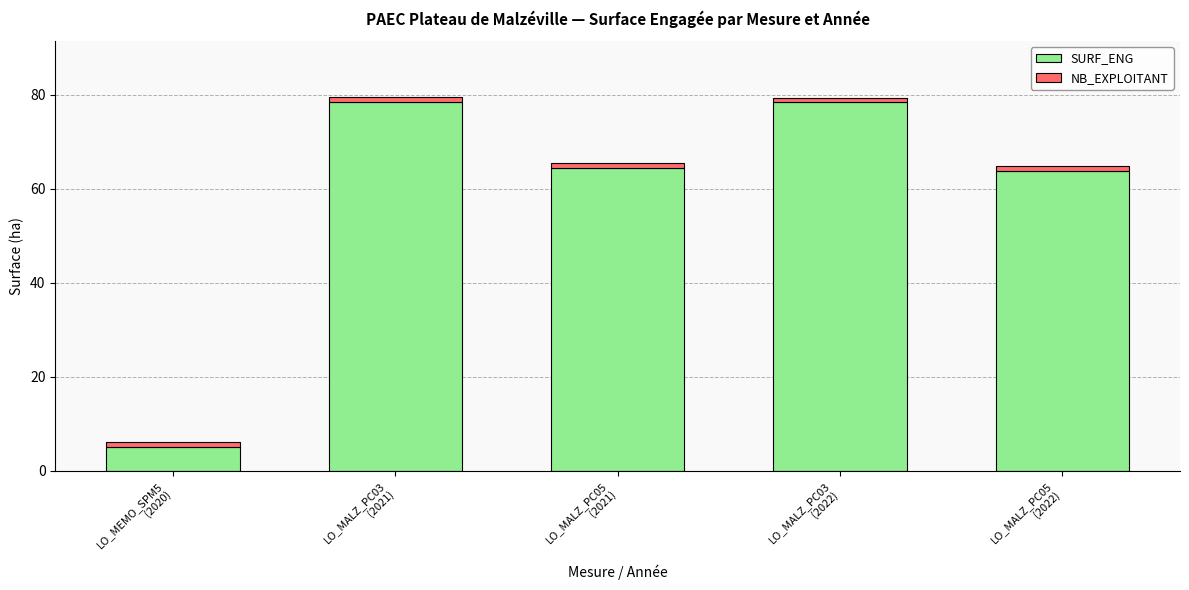

What is the sum of all SURF_ENG values?

290.2